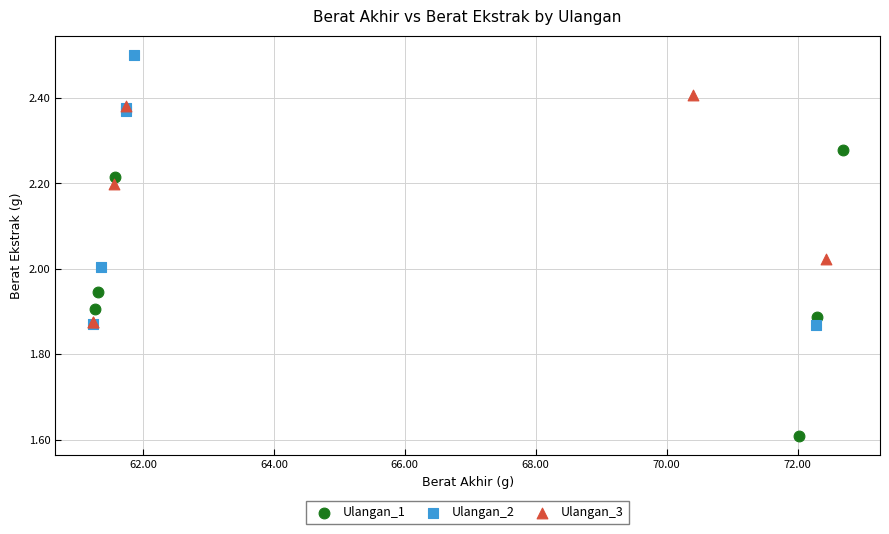

Which series reaches the maximum Y coordinate?

Ulangan_2